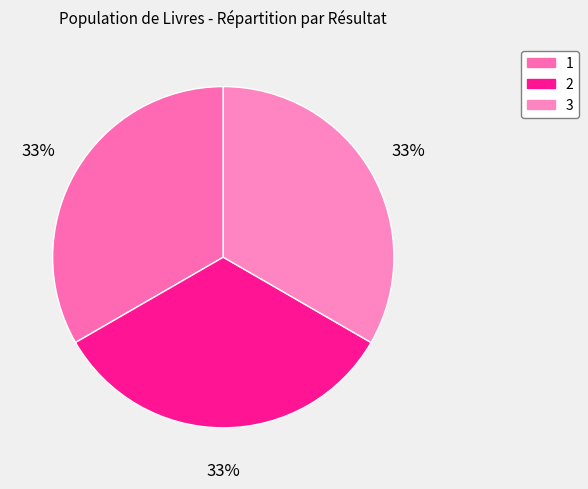

To the nearest percent, what is the average slice percentage?

33%